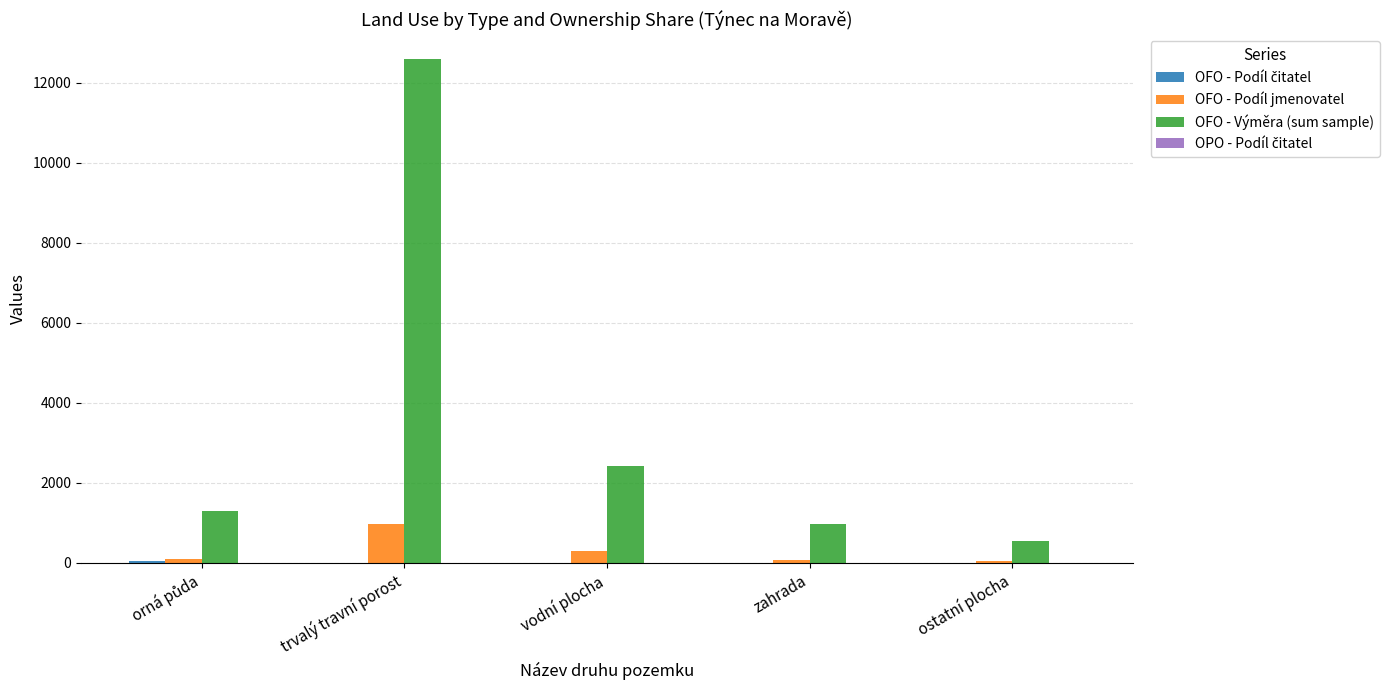

At which category is the sum across all series the highest?

trvalý travní porost